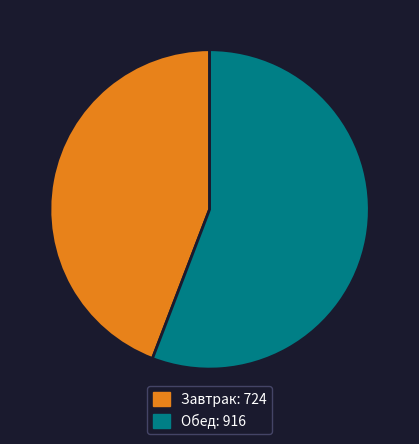

Rank the categories by value from lowest to highest.

Завтрак, Обед